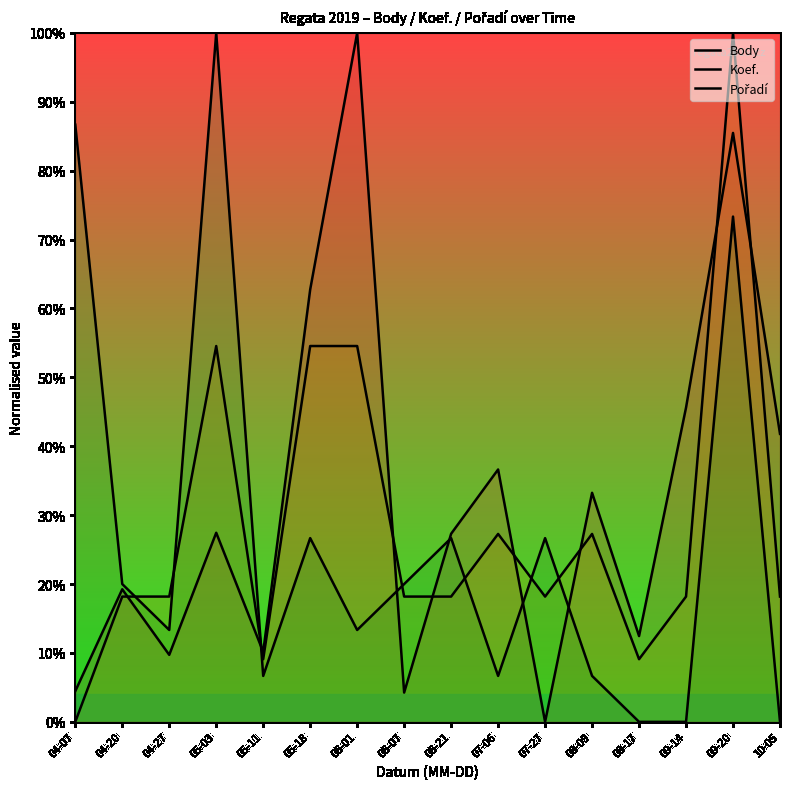

How many times do Body and Koef. cross each other?

8